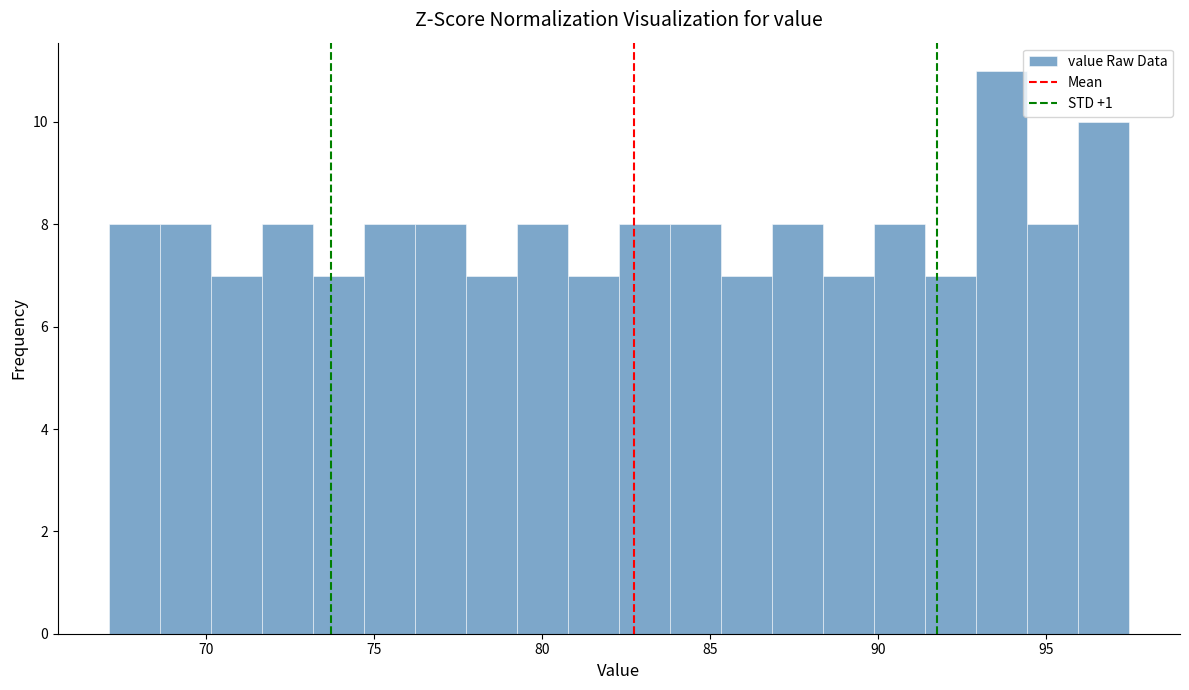

Read against the x-axis, roughly where is the centre of the tallest bar?

93.5